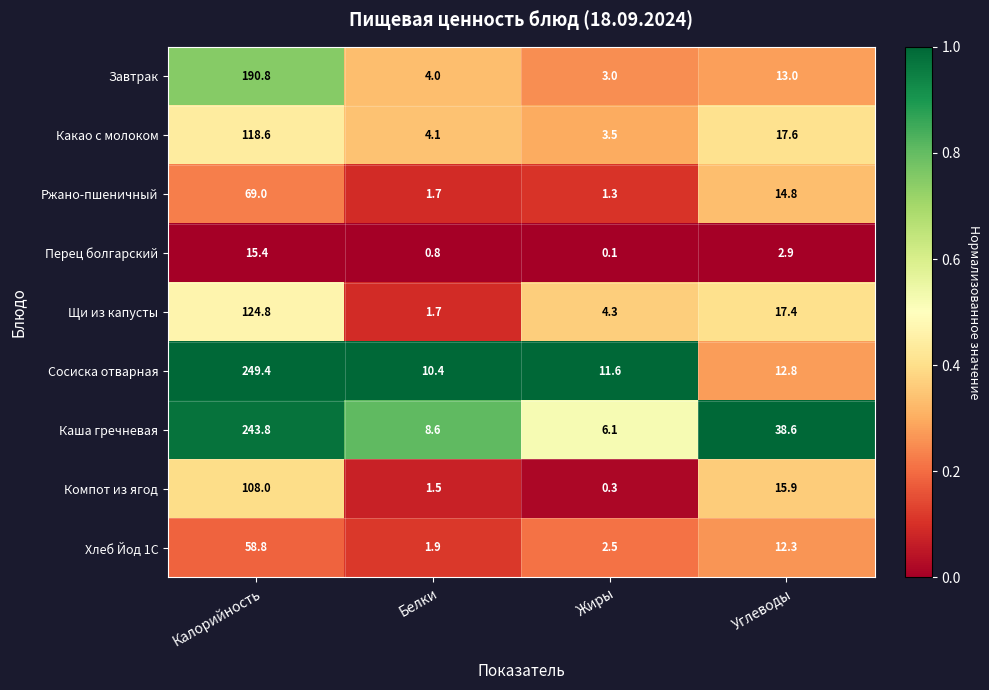

What is the total value across all series at Жиры?

32.7